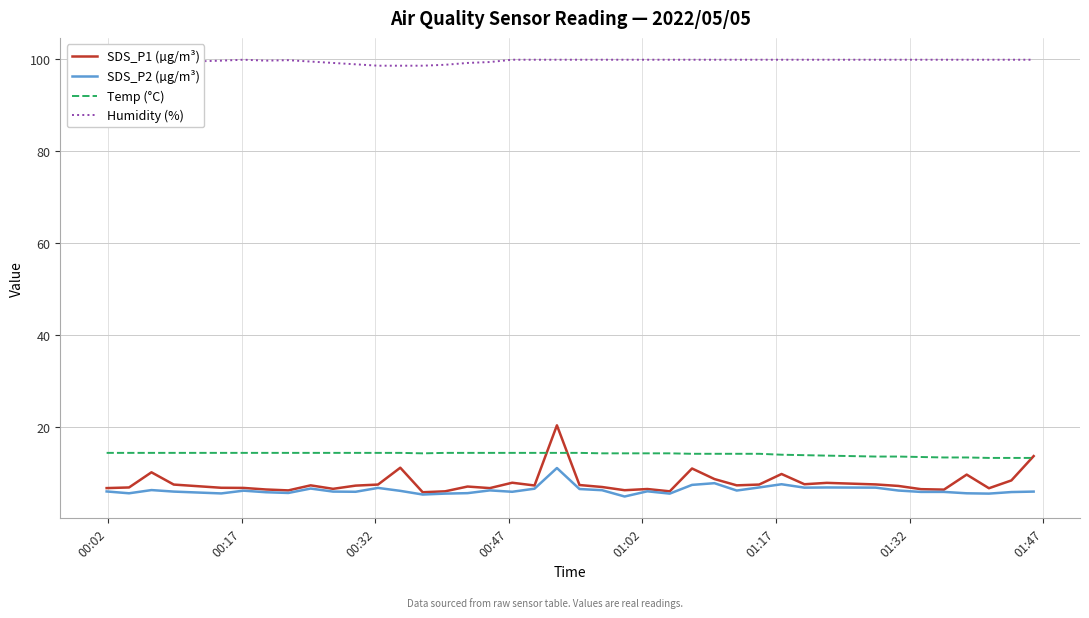

True or false: SDS_P1 (µg/m³) and Humidity (%) cross at least once.

False